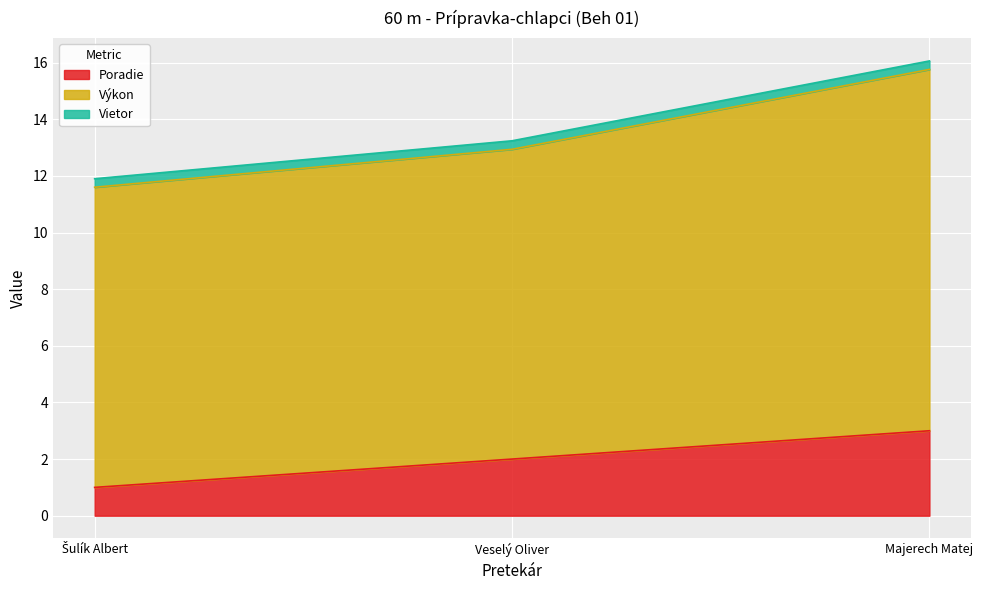

Where does the Poradie series first go above 2?

Majerech Matej